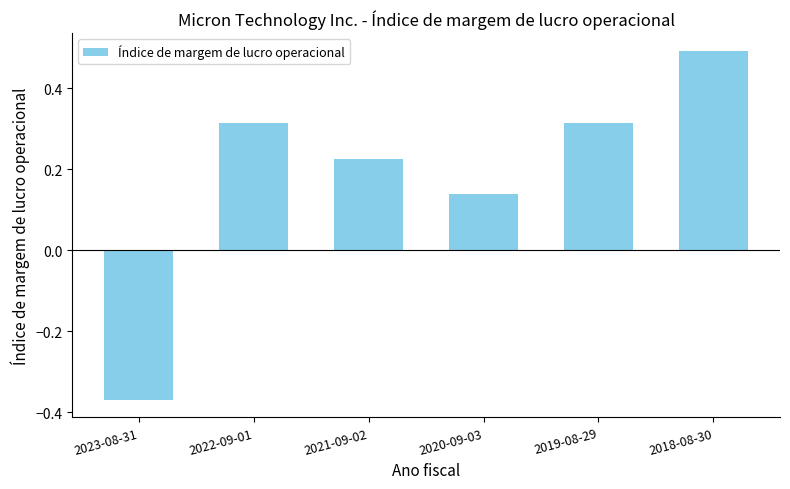

What is the sum of all values?

1.1